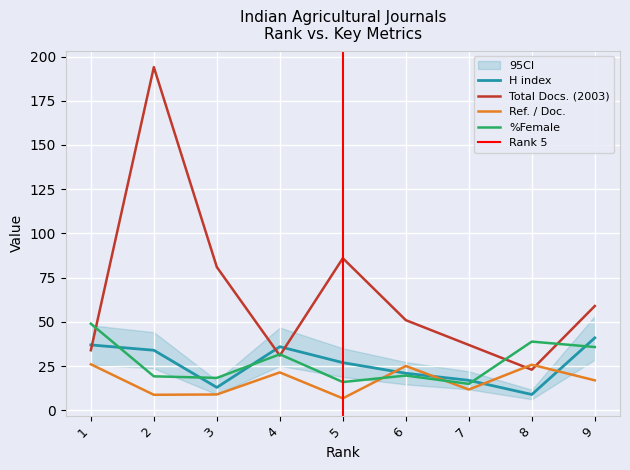

What is the sum of all H index values?

235.0